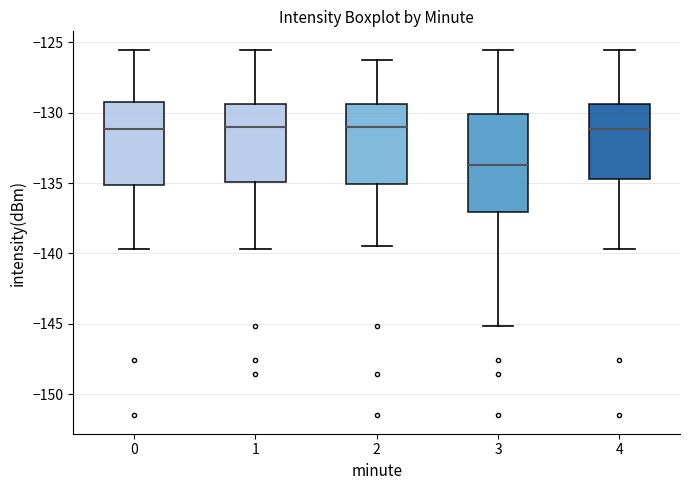

Reading left to right, transcribe this box plot: for each box, give where its median line is, the range the box spans, and where its two whiskers end, as read against the y-axis. The values are not printed on the chart, so give them approximately, as read against the axis.

0: median -131.0, box -135.0 to -129.5, whiskers -139.5 to -125.5
1: median -131.0, box -135.0 to -129.5, whiskers -139.5 to -125.5
2: median -131.0, box -135.0 to -129.5, whiskers -139.5 to -126.0
3: median -133.5, box -137.0 to -130.0, whiskers -145.0 to -125.5
4: median -131.0, box -134.5 to -129.5, whiskers -139.5 to -125.5